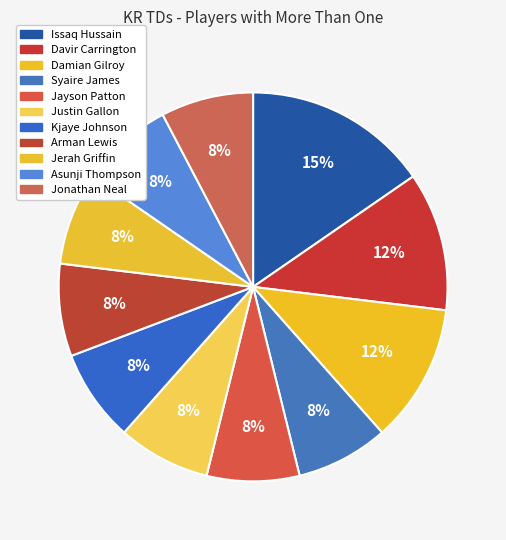

To the nearest percent, what portion does Jerah Griffin represent?

8%